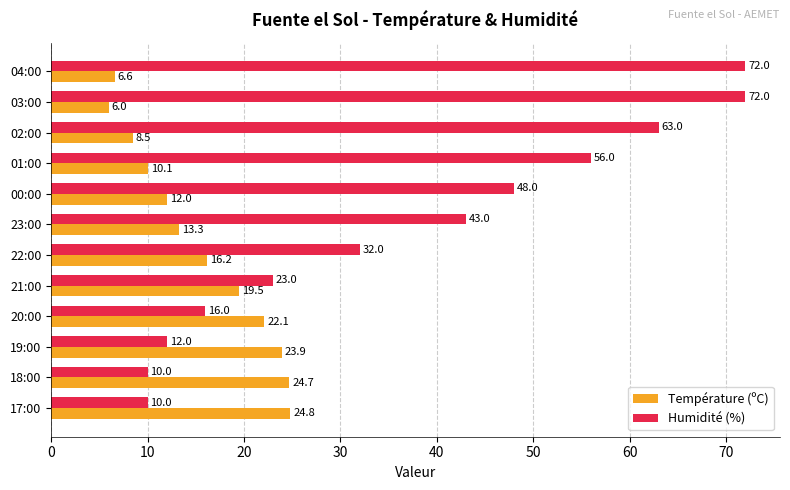

Where is Humidité (%) nearest to the value 41?

23:00